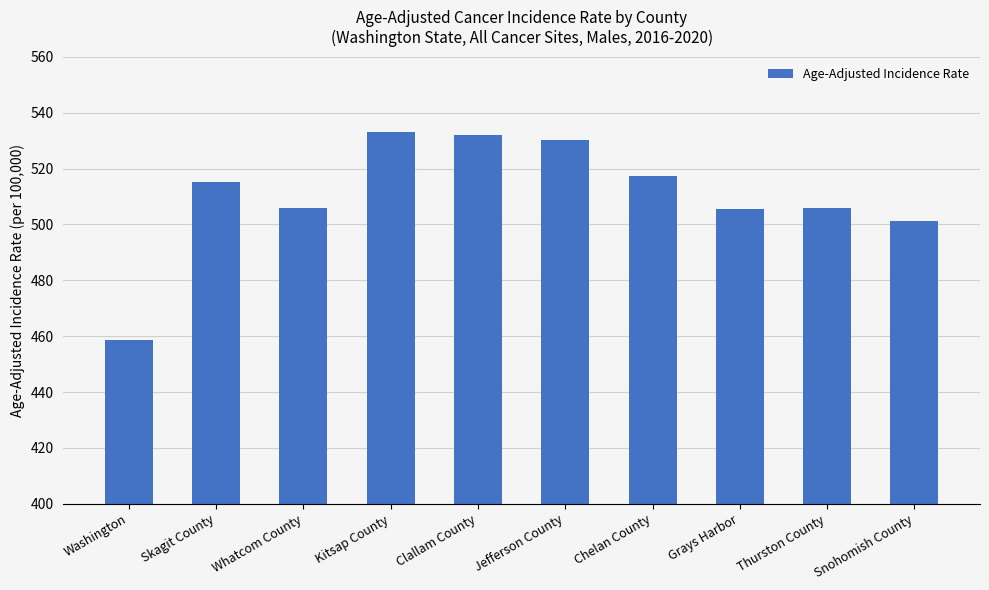

What is the ratio of the value at Chelan County to the value at Jefferson County?

1.0